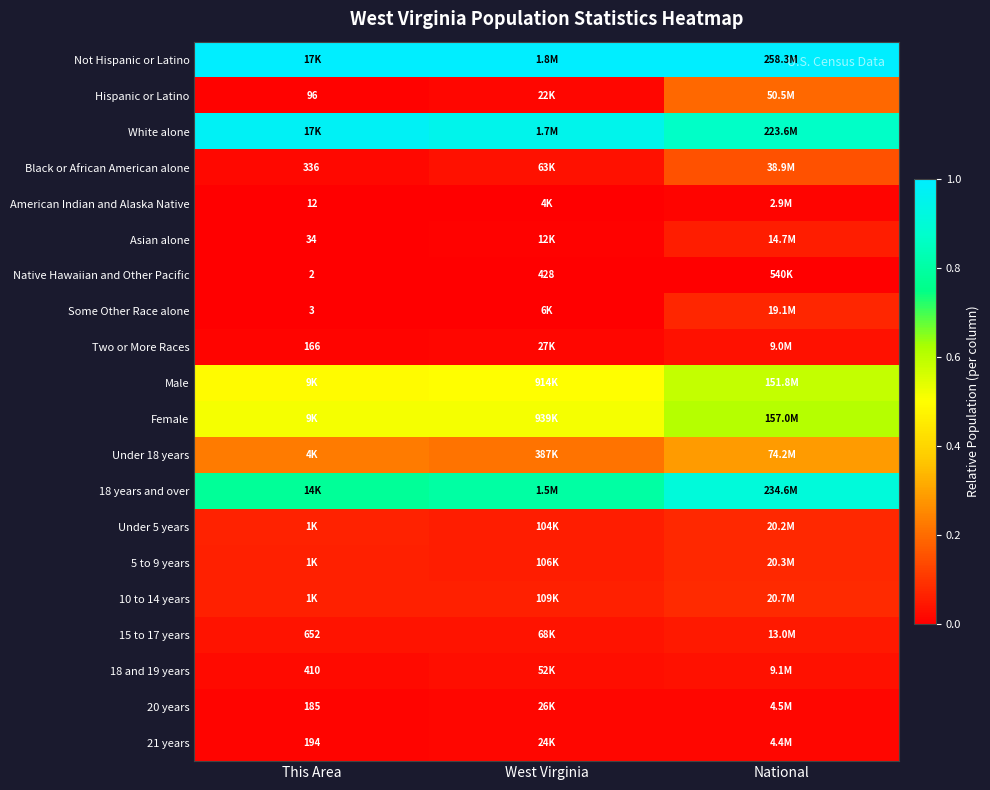

Is it true that Native Hawaiian and Other Pacific equals 0.0 at This Area?

True